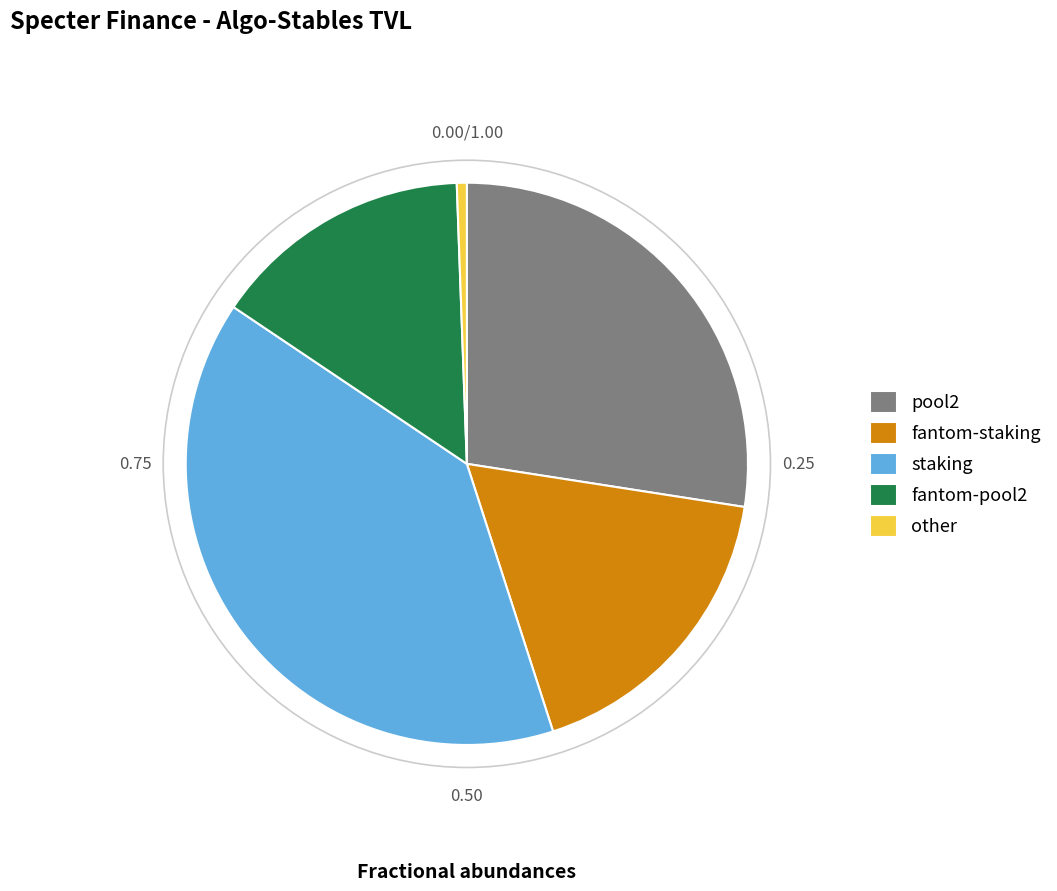

What is the smallest slice in the pie chart?

other